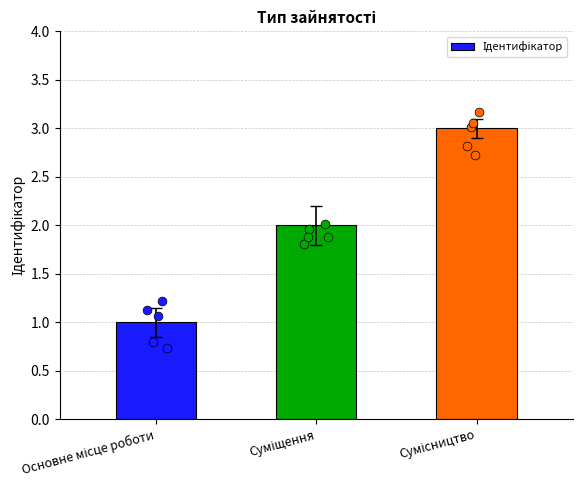

What is the ratio of the value at Суміщення to the value at Основне місце роботи?

2.0